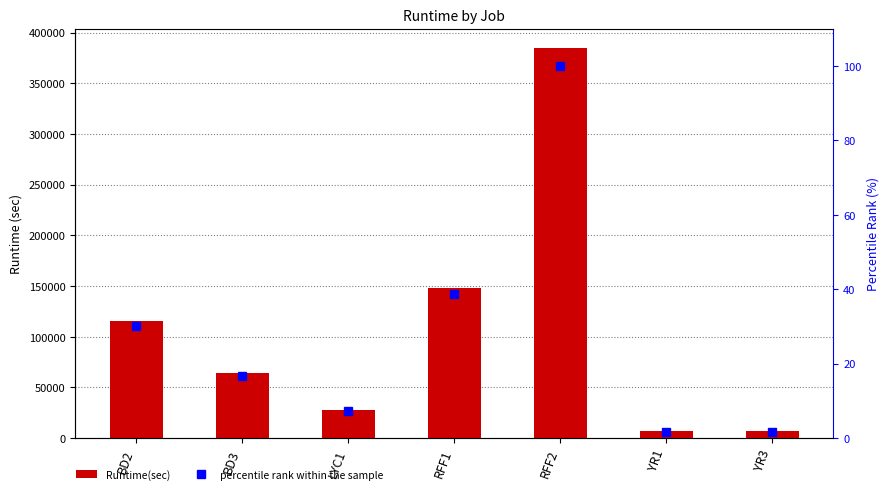

Reading right to left, extract all data points from this chart.

Runtime(sec): YR3=6578.0	YR1=6584.0	RFF2=384676.0	RFF1=148477.0	LYC1=28138.0	BD3=64115.0	BD2=115565.0
percentile rank within the sample: YR3=1.7	YR1=1.7	RFF2=100.0	RFF1=38.6	LYC1=7.3	BD3=16.7	BD2=30.0